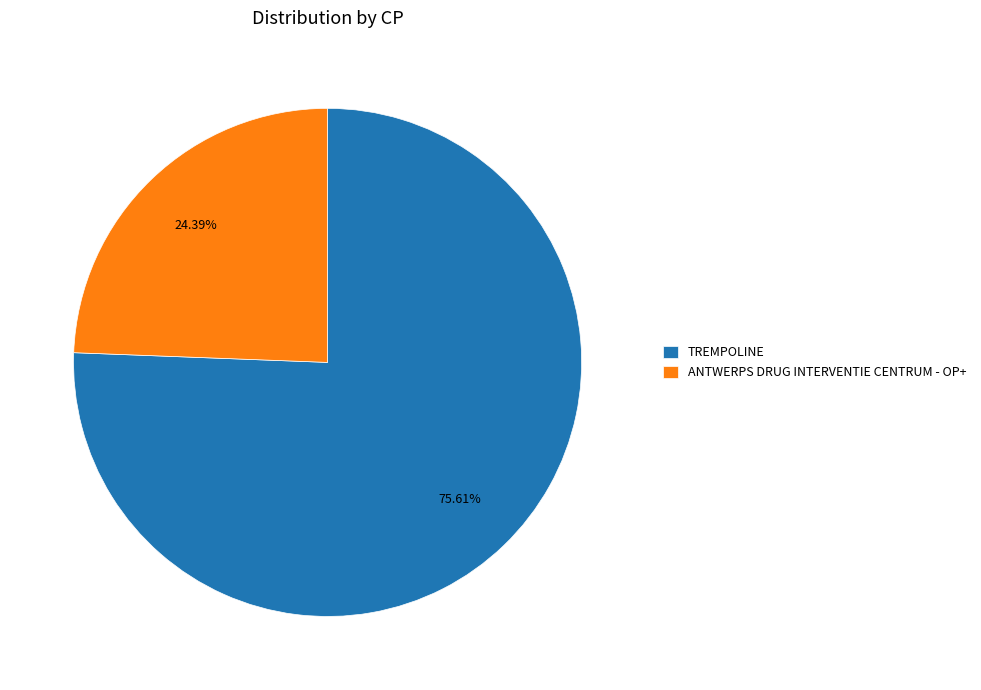

What is the majority slice?

TREMPOLINE